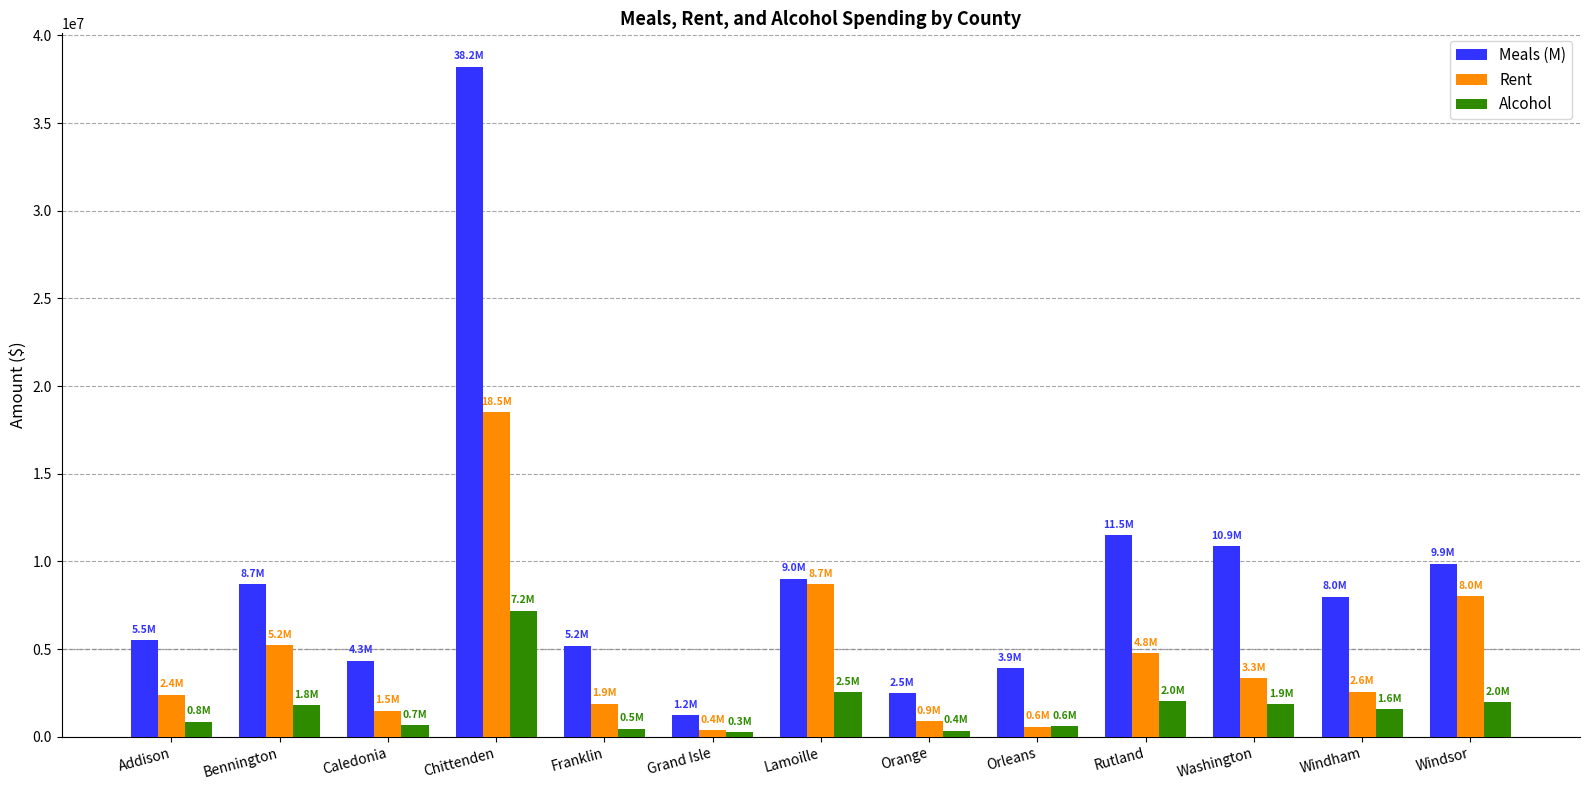

What is the total value across all series at Bennington?

15713535.6